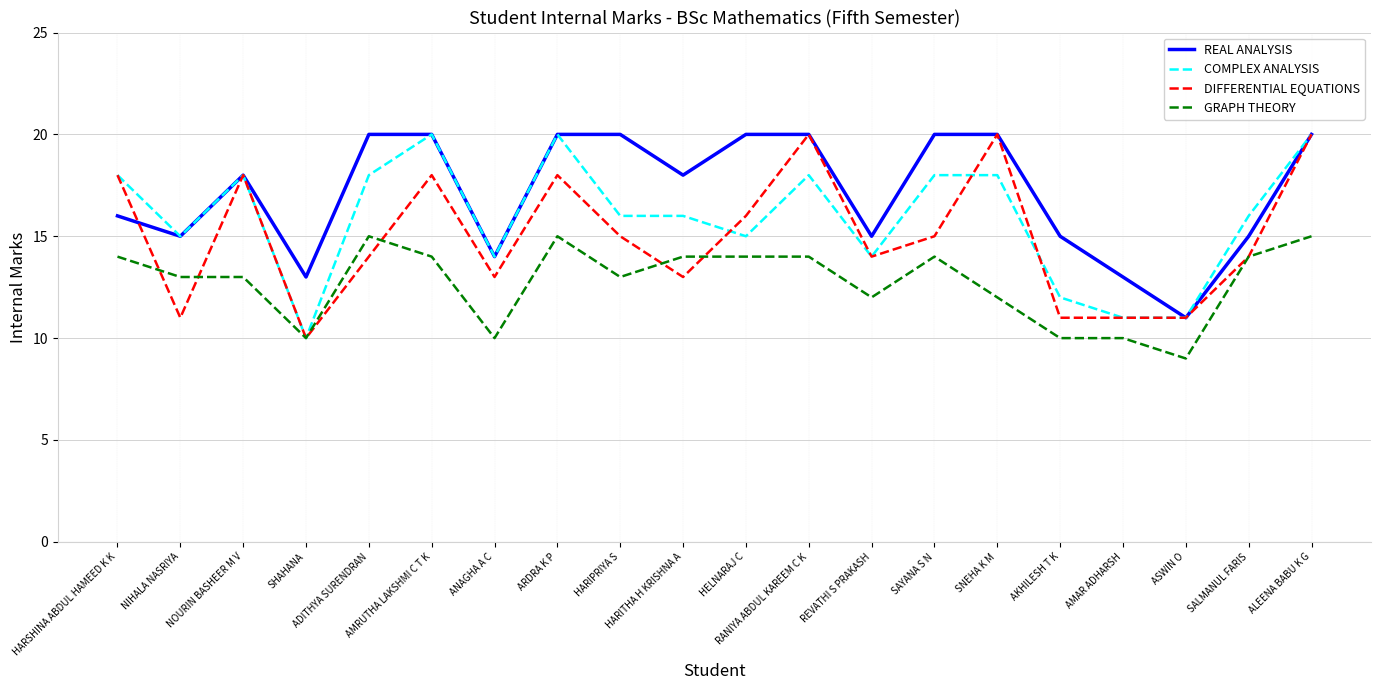

True or false: GRAPH THEORY and DIFFERENTIAL EQUATIONS cross at least once.

True